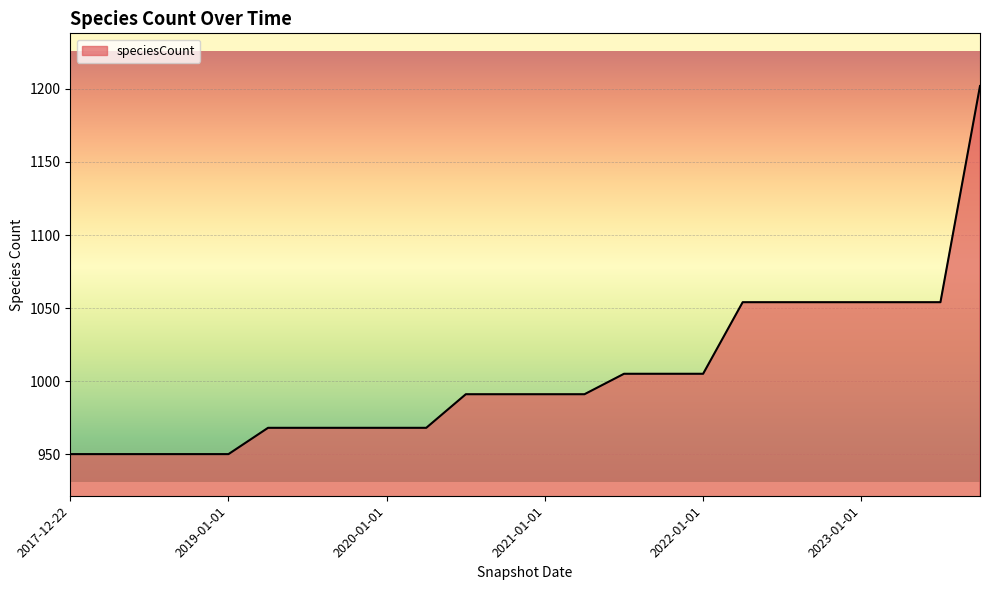

What is the difference between the maximum and minimum values?

252